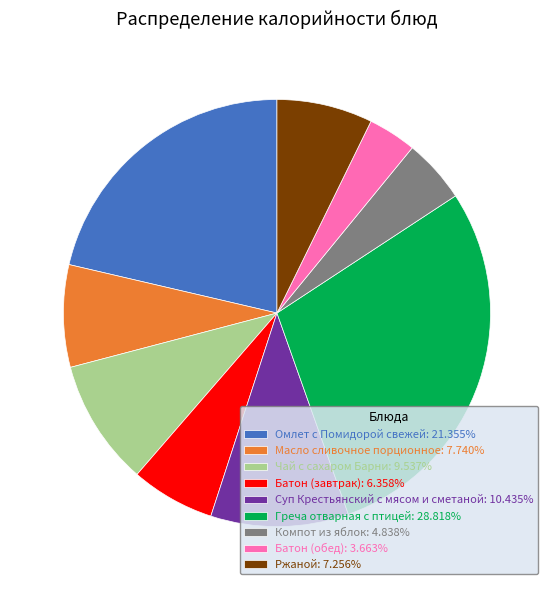

Does any single category account for the majority?

No